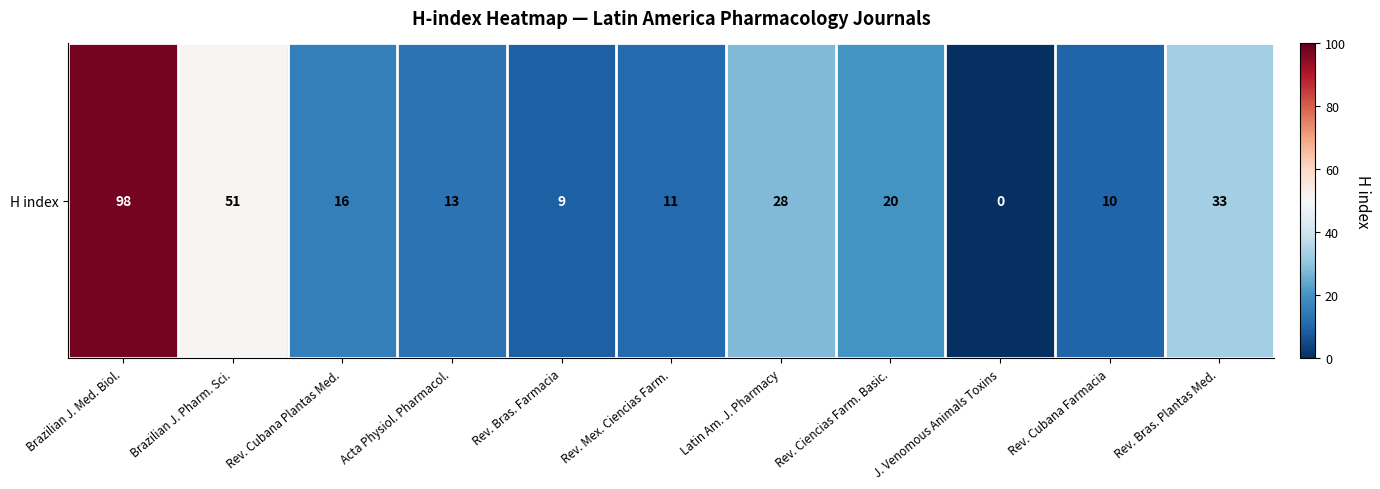

What is the sum of the values at Latin Am. J. Pharmacy and Rev. Cubana Plantas Med.?

44